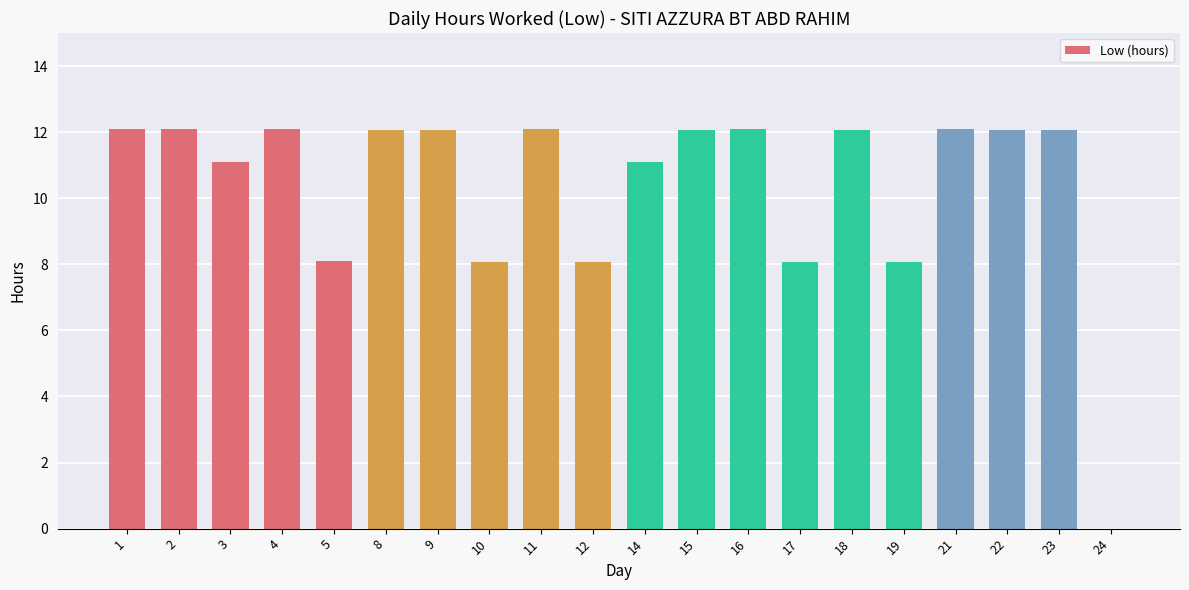

The value at 4 is 12.1. True or false?

True